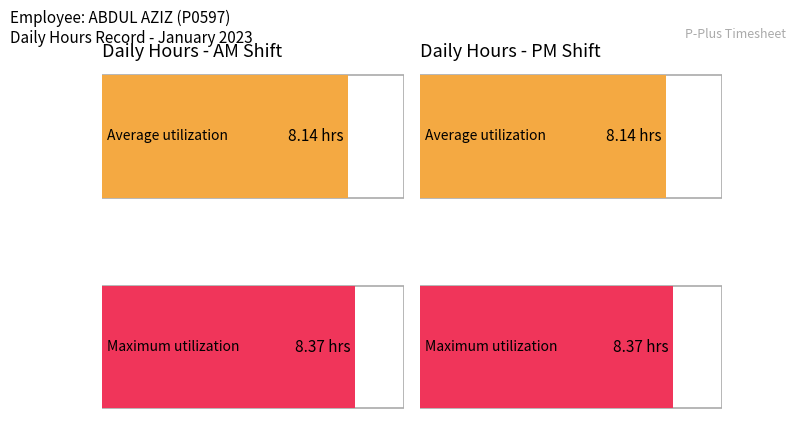

What is the value of the Average utilization bar at the 4th from the left?

8.2